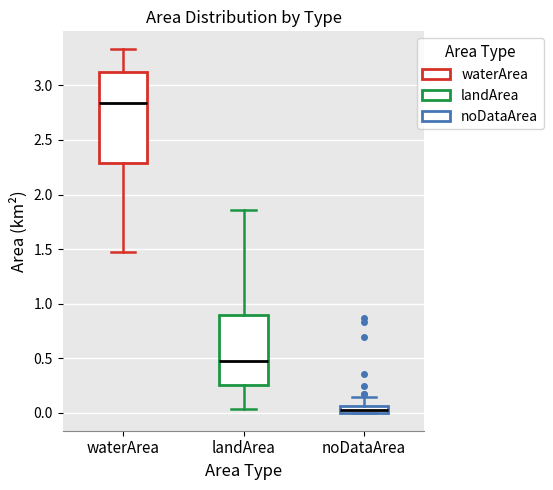

Where does the upper whisker of the box for noDataArea end on the y-axis? The values are not printed on the chart, so give them approximately, as read against the axis.

0.15